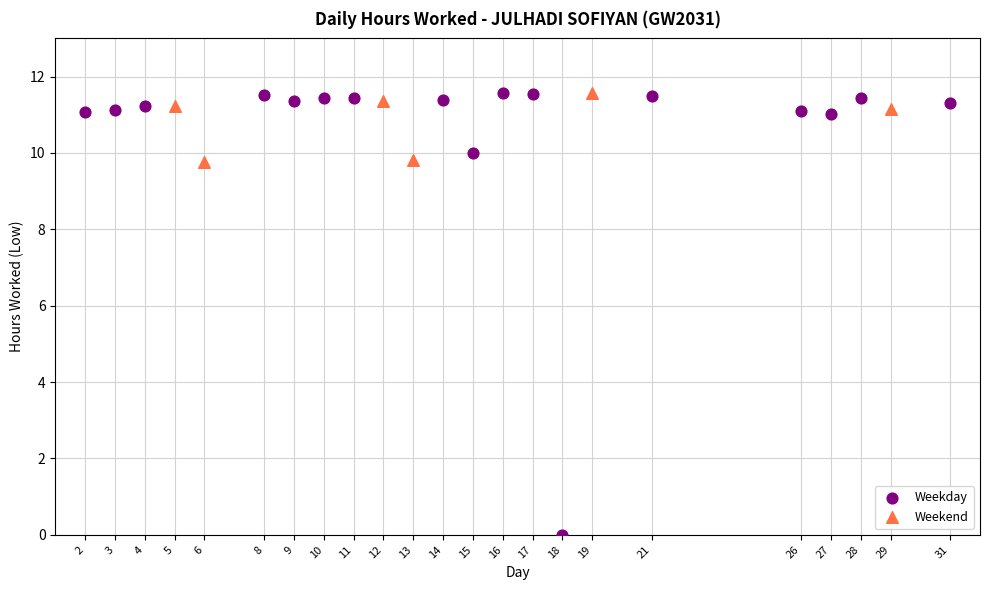

Which series has the largest Y range (max minus min)?

Weekday